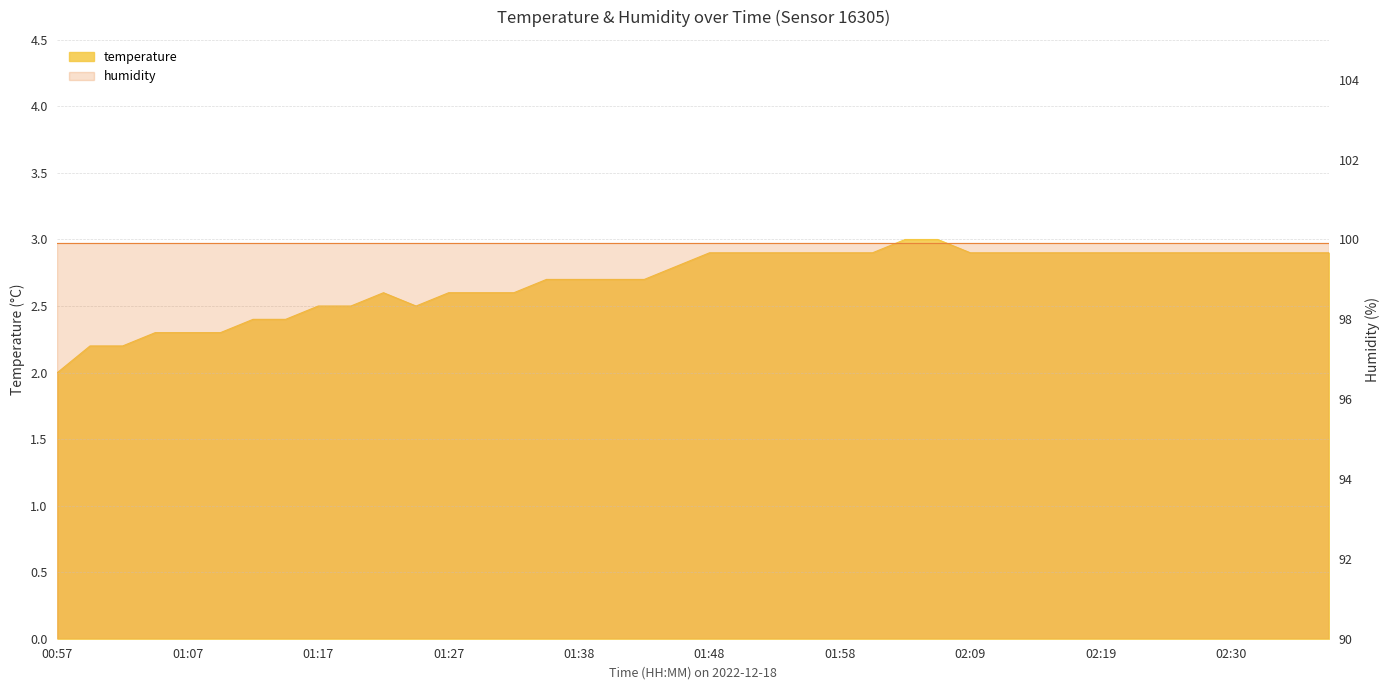

Where is the data nearest to the value 2?

00:57